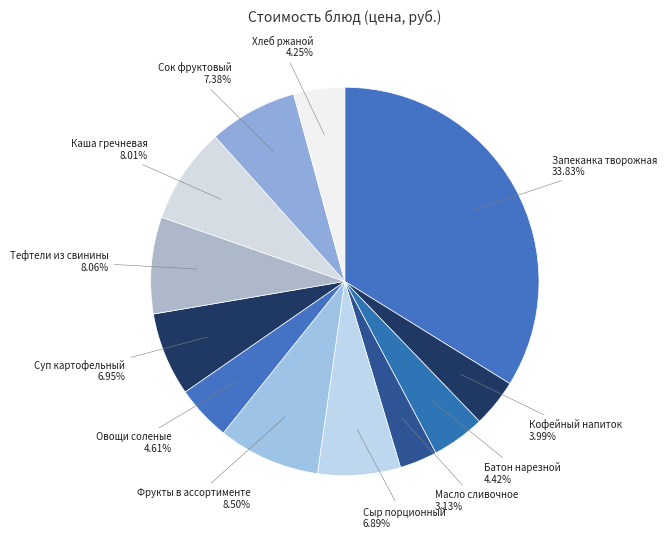

How many slices are in this pie chart?

12